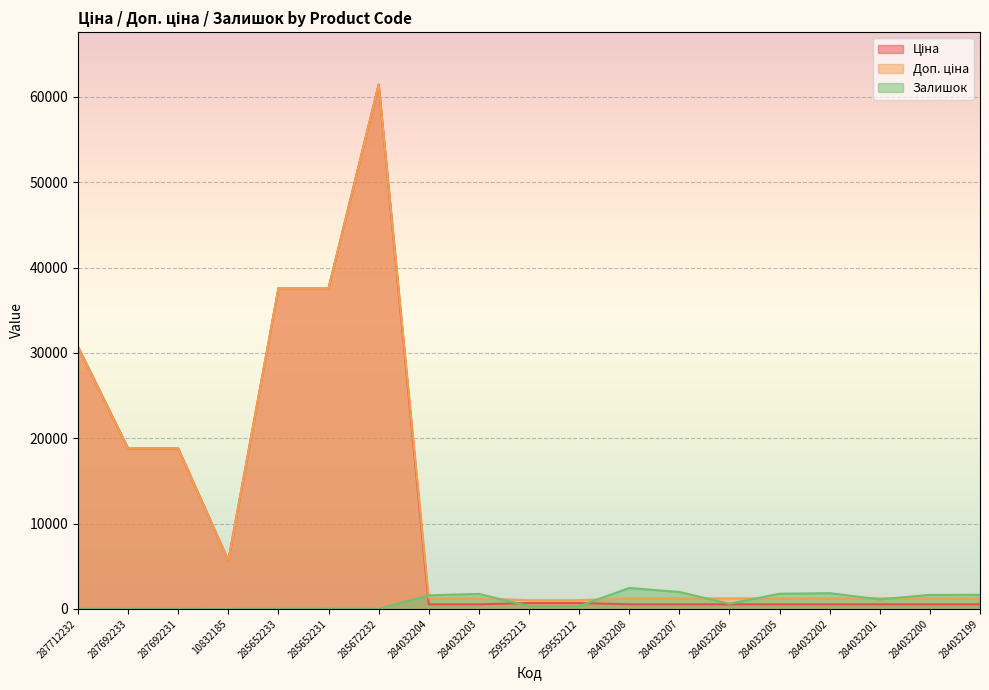

What are all the series names shown in the legend?

Ціна, Доп. ціна, Залишок